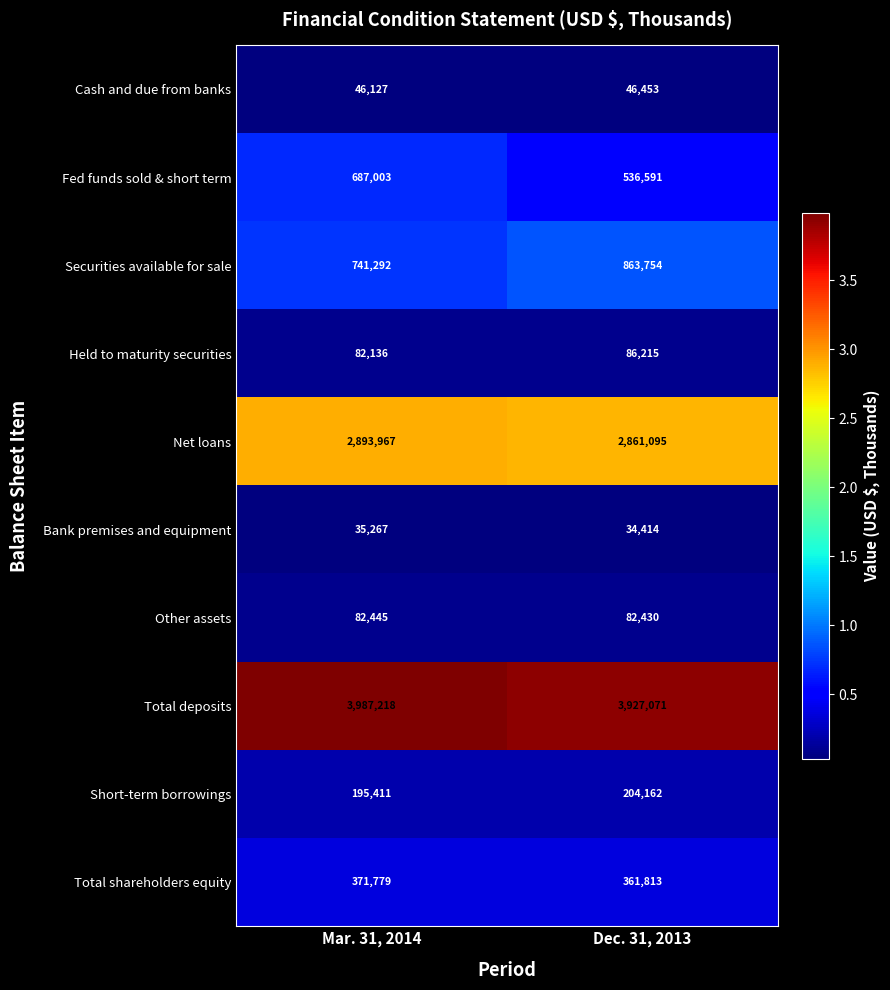

Is it true that Short-term borrowings equals 195411 at Mar. 31, 2014?

True